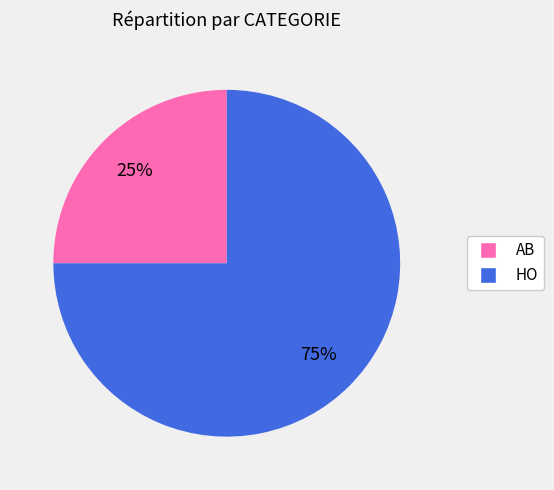

What percentage is the AB slice, to the nearest percent?

25%